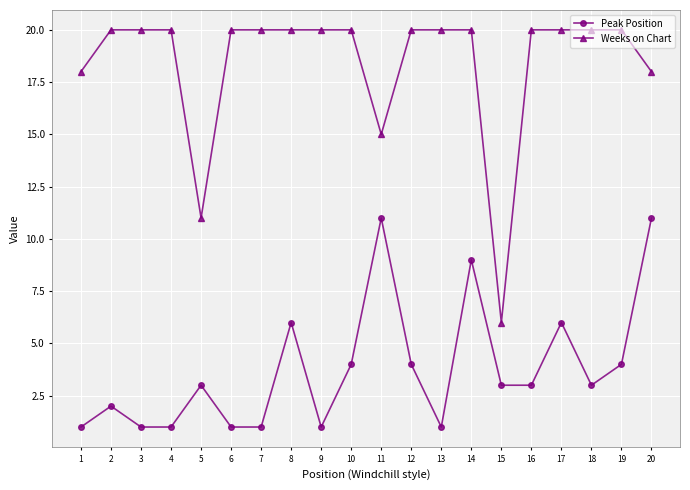

True or false: Weeks on Chart has a value of 20 at 17.

True